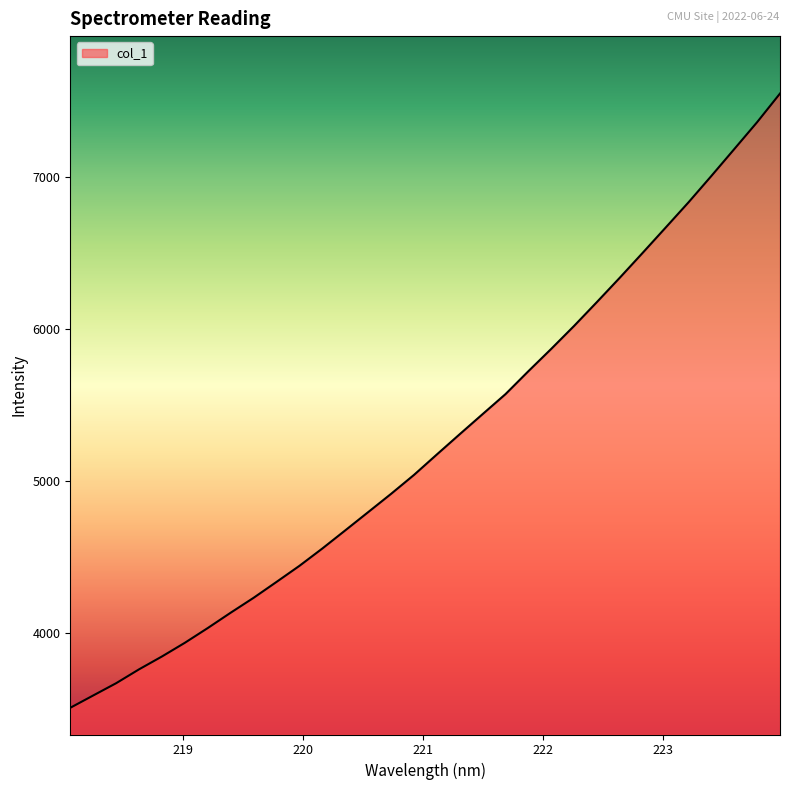

What is the maximum value shown in the chart?

7547.8